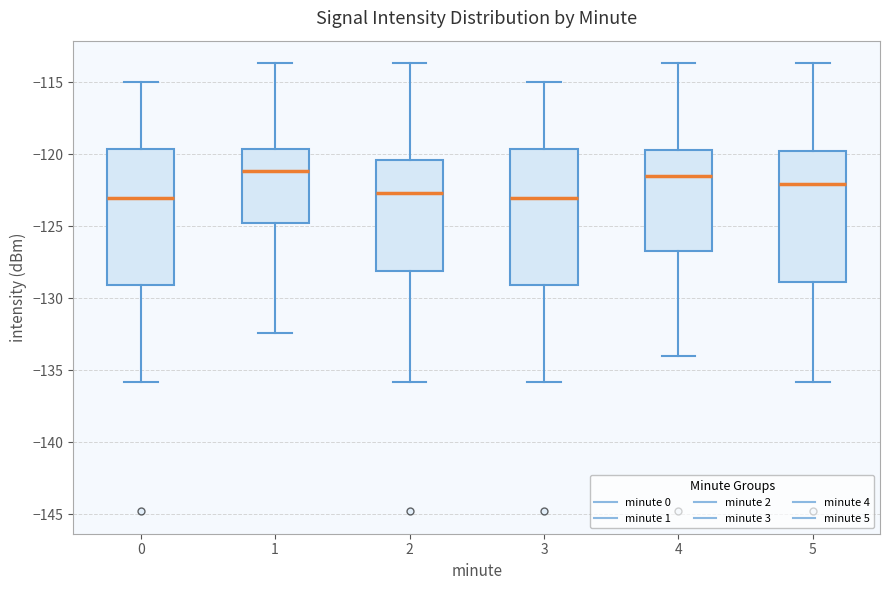

Where does the lower whisker of the box at x = 2 end on the y-axis? The values are not printed on the chart, so give them approximately, as read against the axis.

-136.0